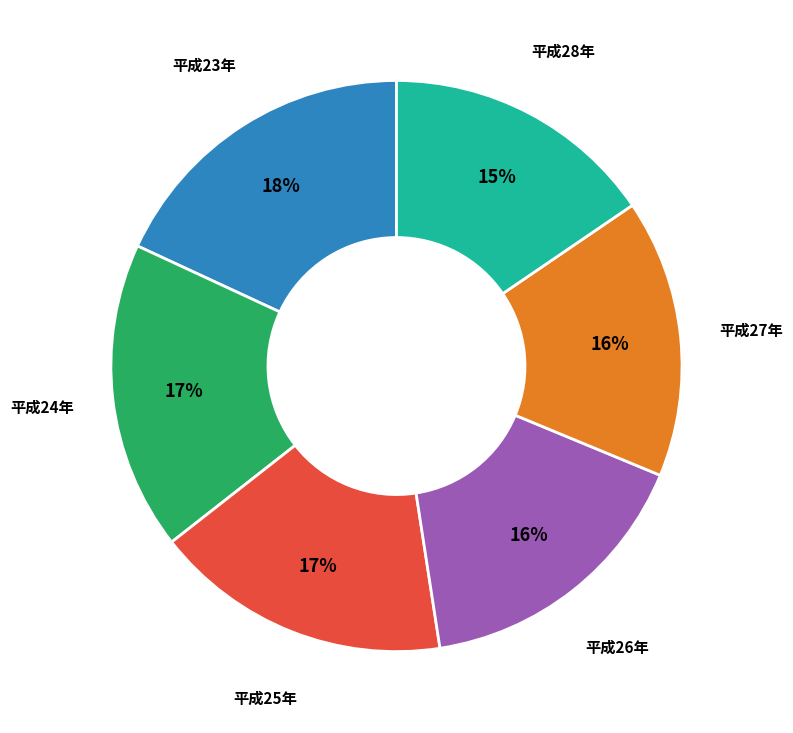

To the nearest percent, what is the average slice percentage?

17%